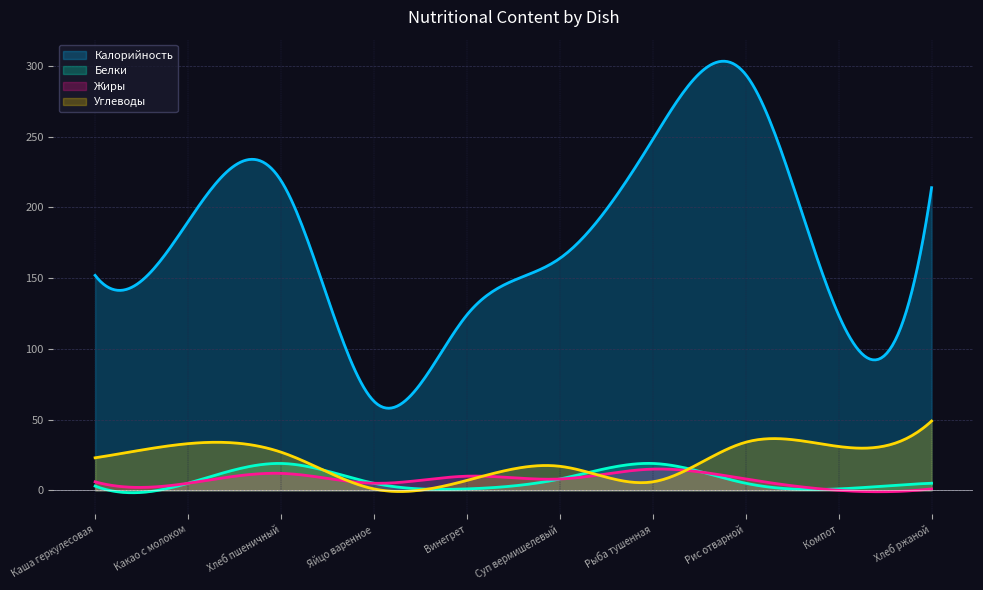

What is the label of the 6th point from the left?

Суп вермишелевый